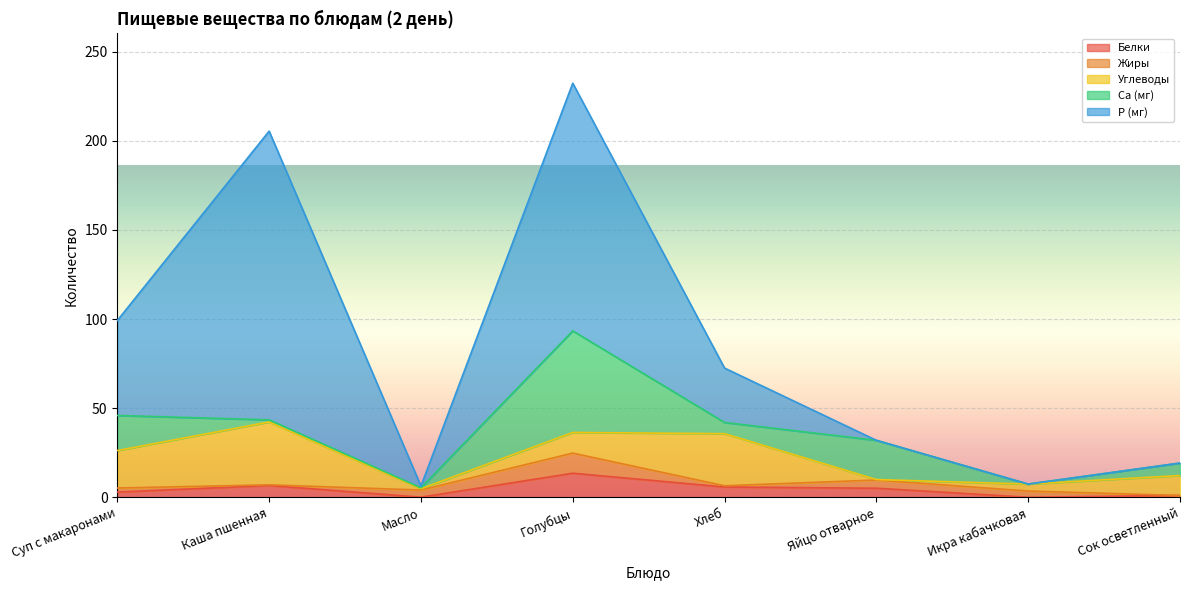

Which series changed the most between Каша пшенная and Масло?

P (мг)